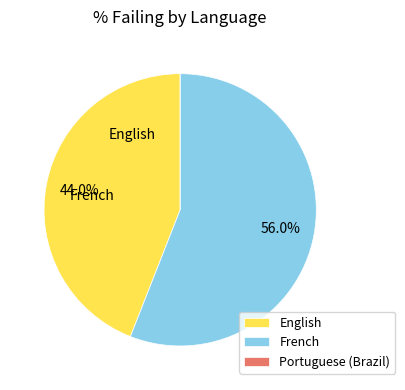

What percentage do English and French together represent?

100.0%